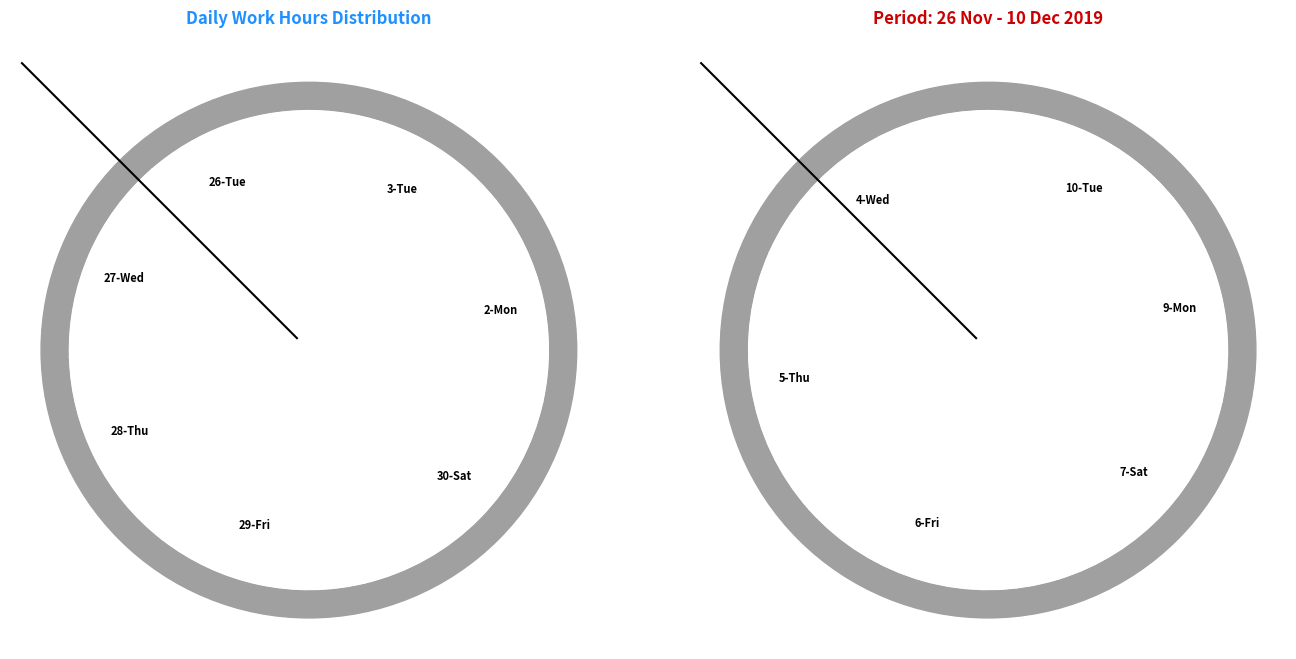

True or false: 9-Mon accounts for 16% of the total.

False